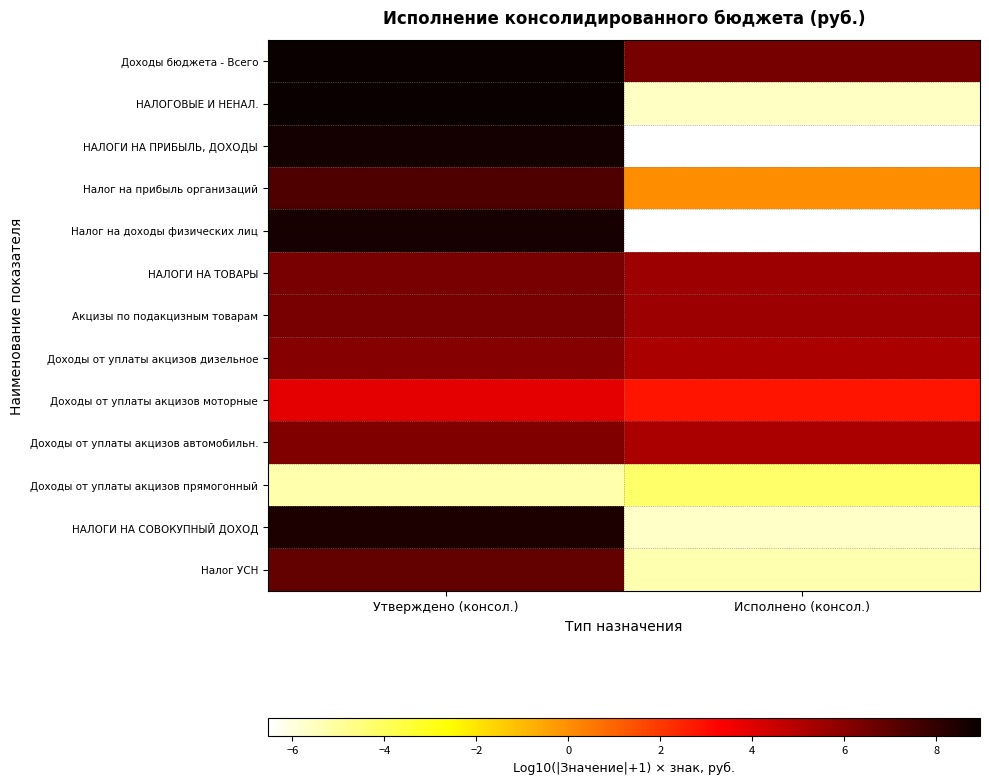

Which category has the lowest value across all series?

Исполнено (консол.)